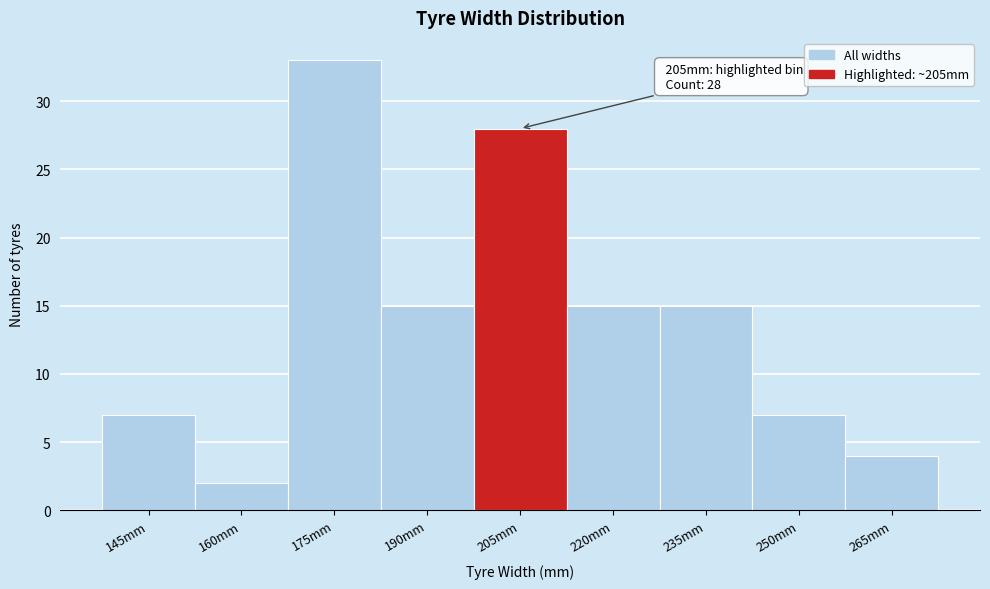

Reading right to left, what are all the values shown in this chart?

4	7	15	15	28	15	33	2	7